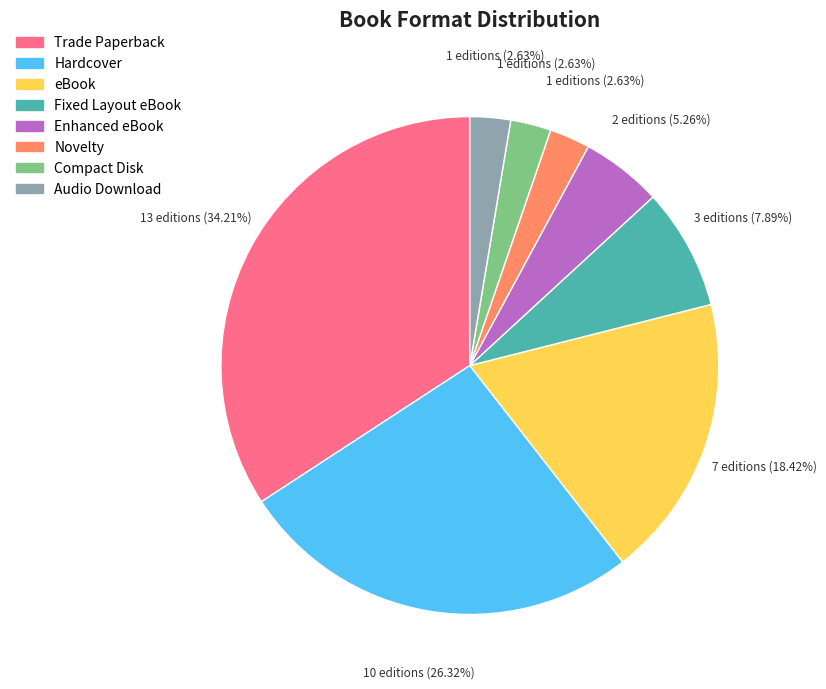

What percentage is NOT represented by Trade Paperback?

65.8%